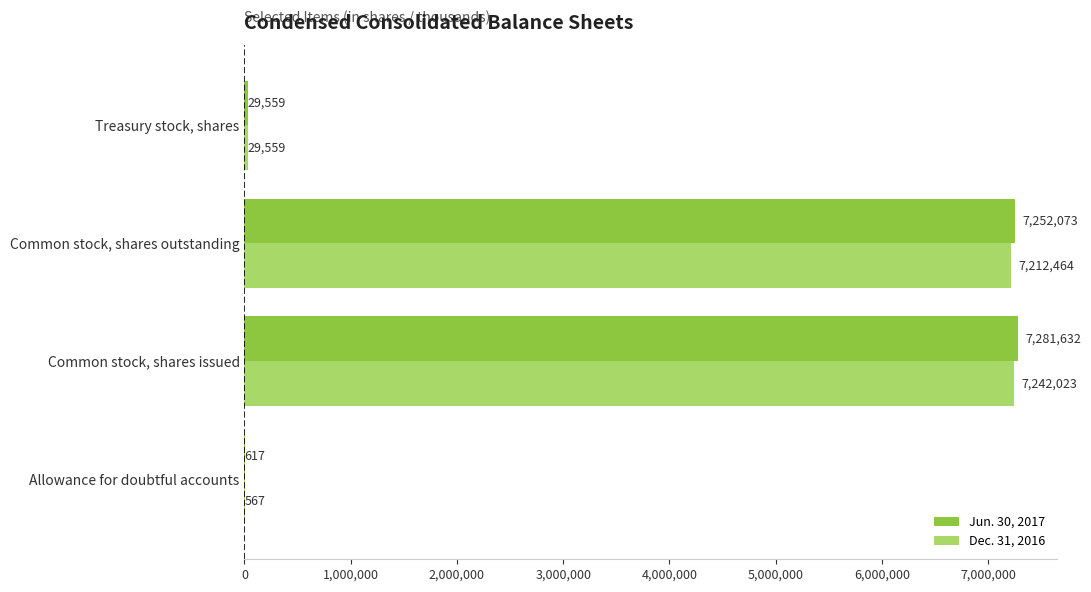

True or false: Dec. 31, 2016 has a value of 12490151 at Common stock, shares issued.

False